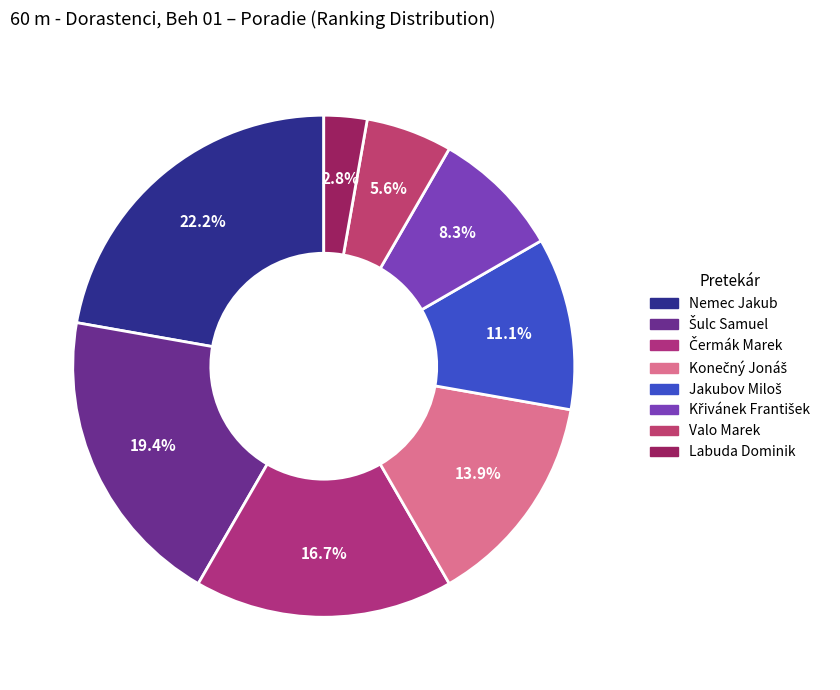

What percentage is the Nemec Jakub slice, to the nearest percent?

22%